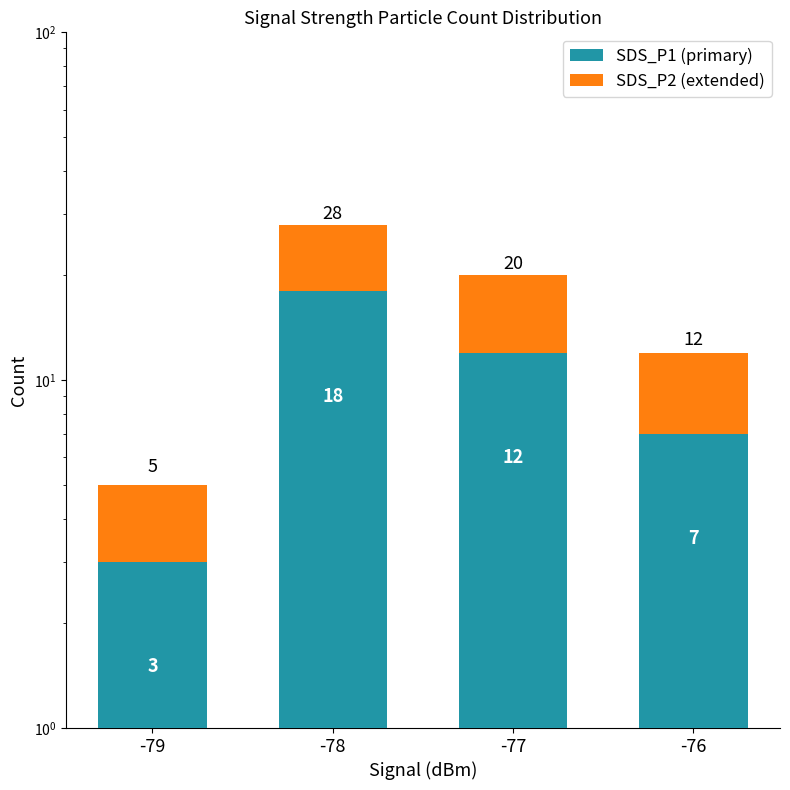

What are all the series names shown in the legend?

SDS_P1 (primary), SDS_P2 (extended)